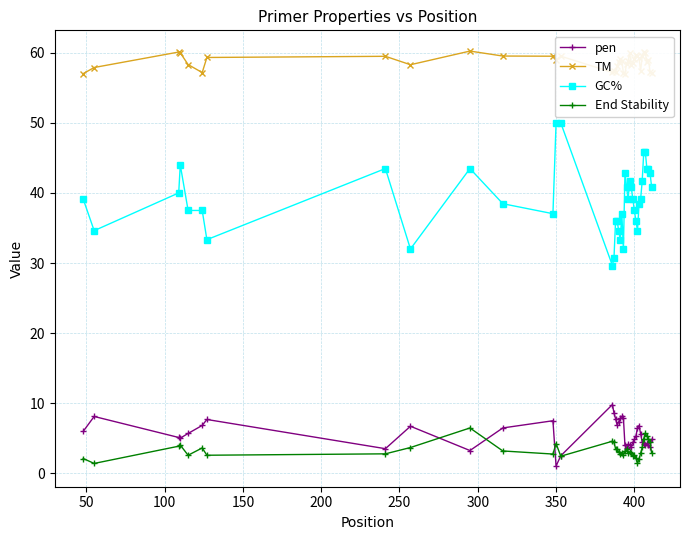

True or false: GC% and TM intersect in this chart.

False